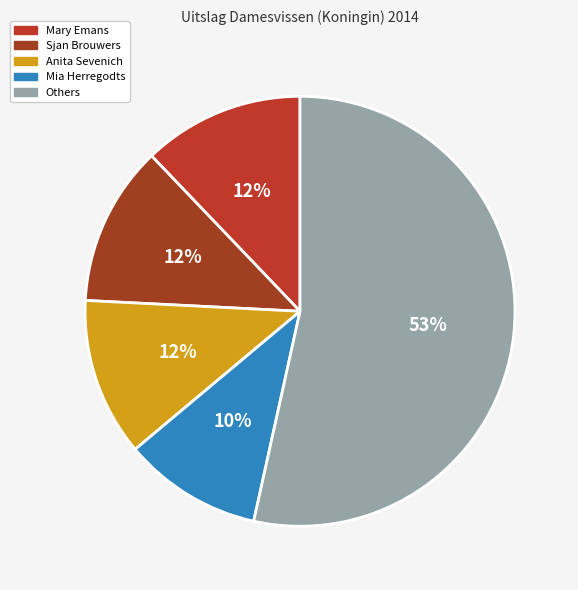

True or false: Mia Herregodts accounts for 10% of the total.

True